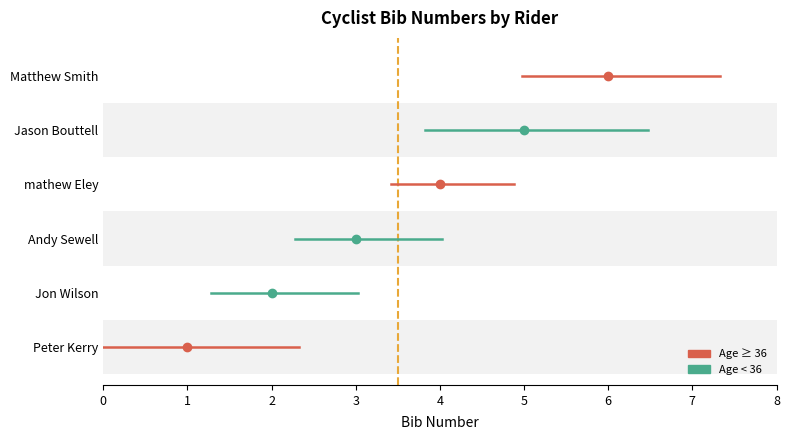

What is the approximate value at Peter Kerry?

1